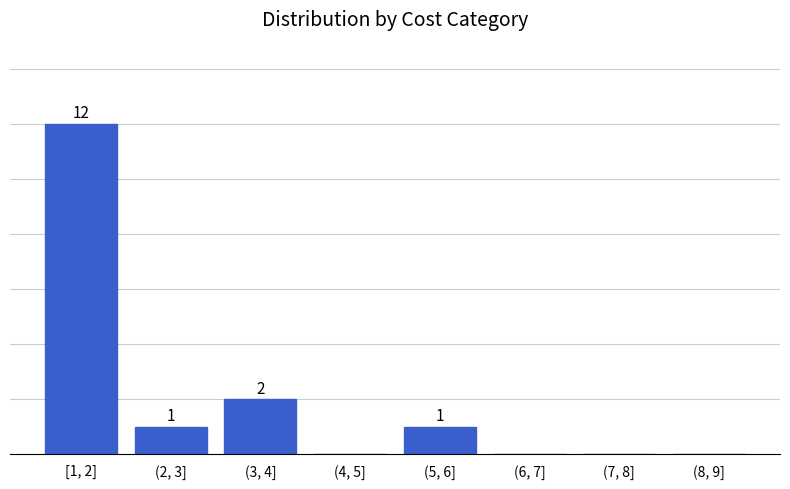

Which has a higher value, (2, 3] or (3, 4]?

(3, 4]